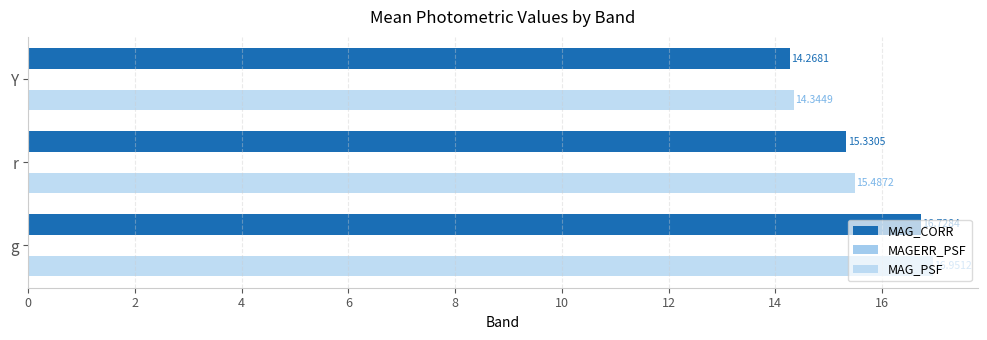

Where is MAG_PSF nearest to the value 15?

r